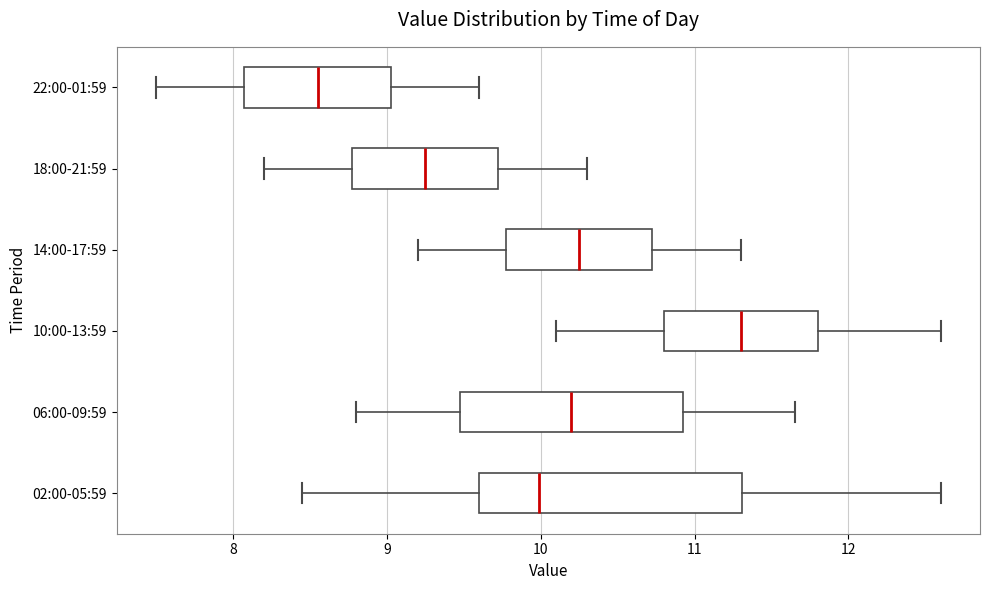

Which box's median line is the furthest to the right?

10:00-13:59